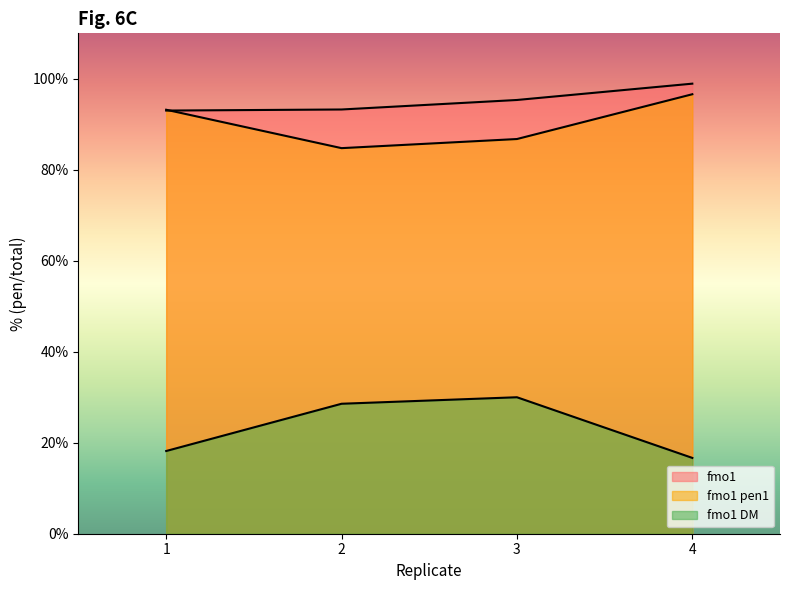

True or false: fmo1 DM and fmo1 pen1 intersect in this chart.

False